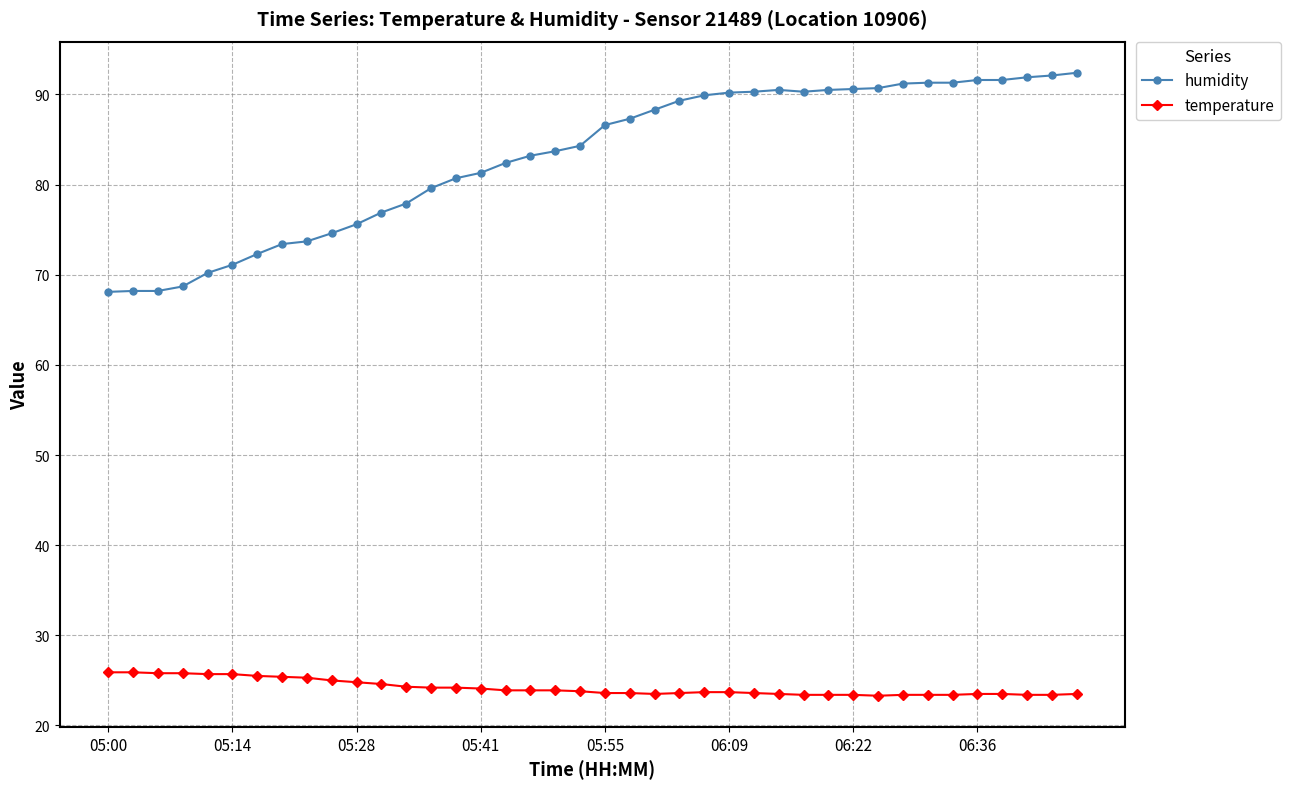

What is the value of the humidity point at the 36th from the left?

91.6